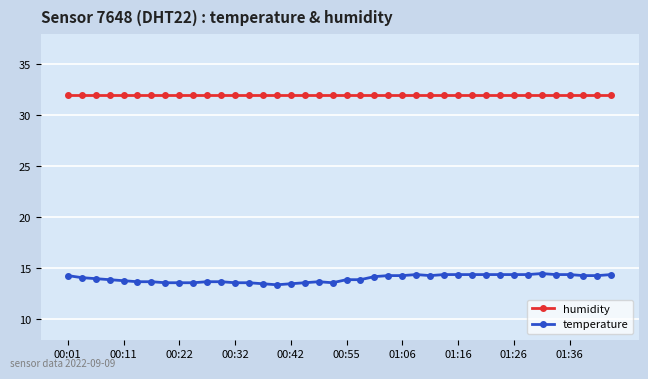

True or false: temperature has more than 2 interior local peaks.

True